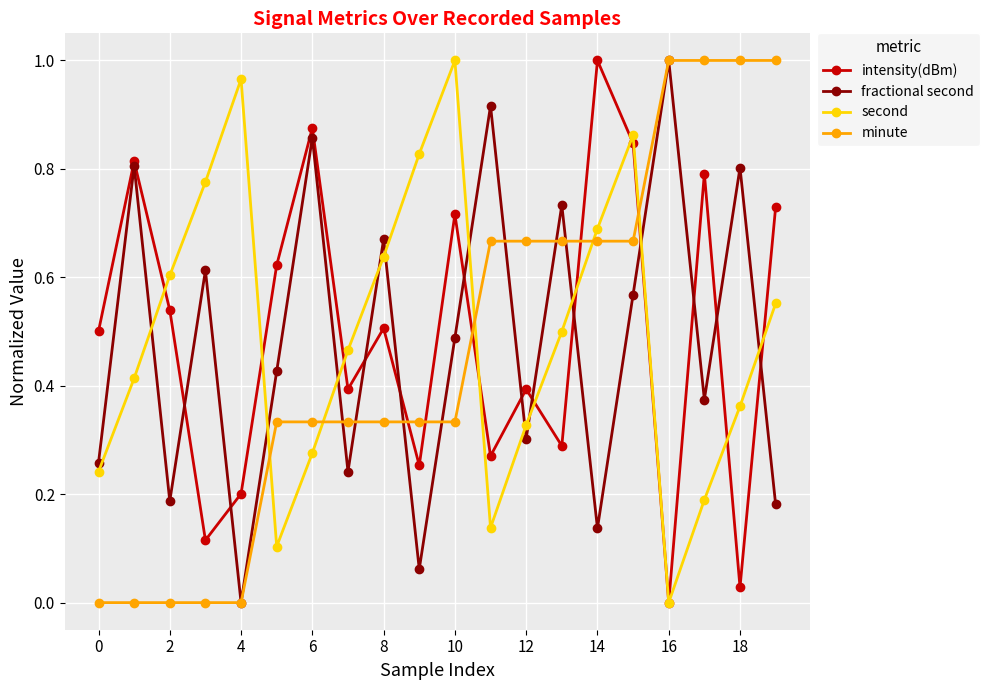

What is the sum of all minute values?

9.3